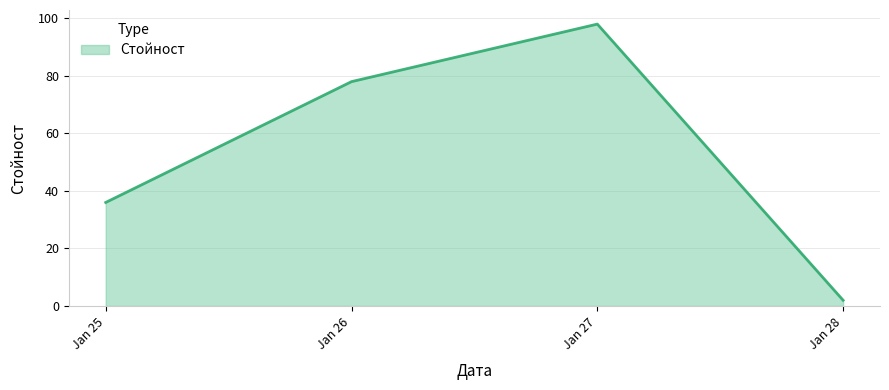

Approximately how many times larger is the value at Jan 26 compared to Jan 27?

0.8